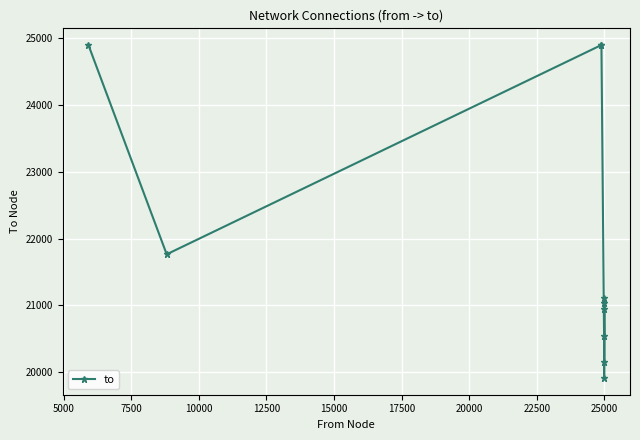

What is the value of the 7th point from the left?

20948.0